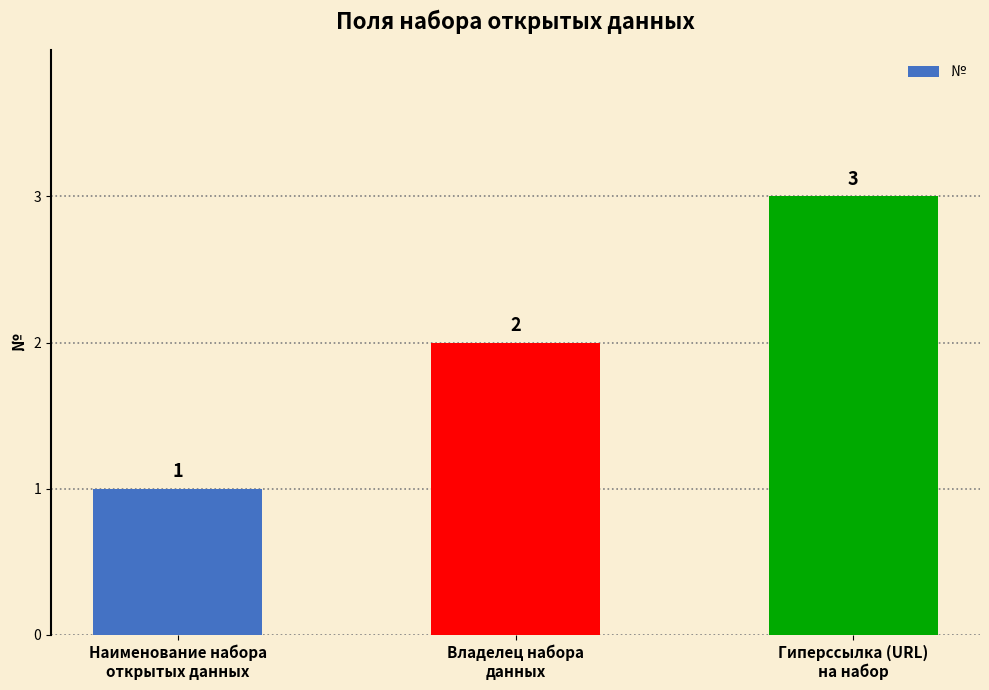

Is it true that the value at Владелец набора
данных is 2?

True